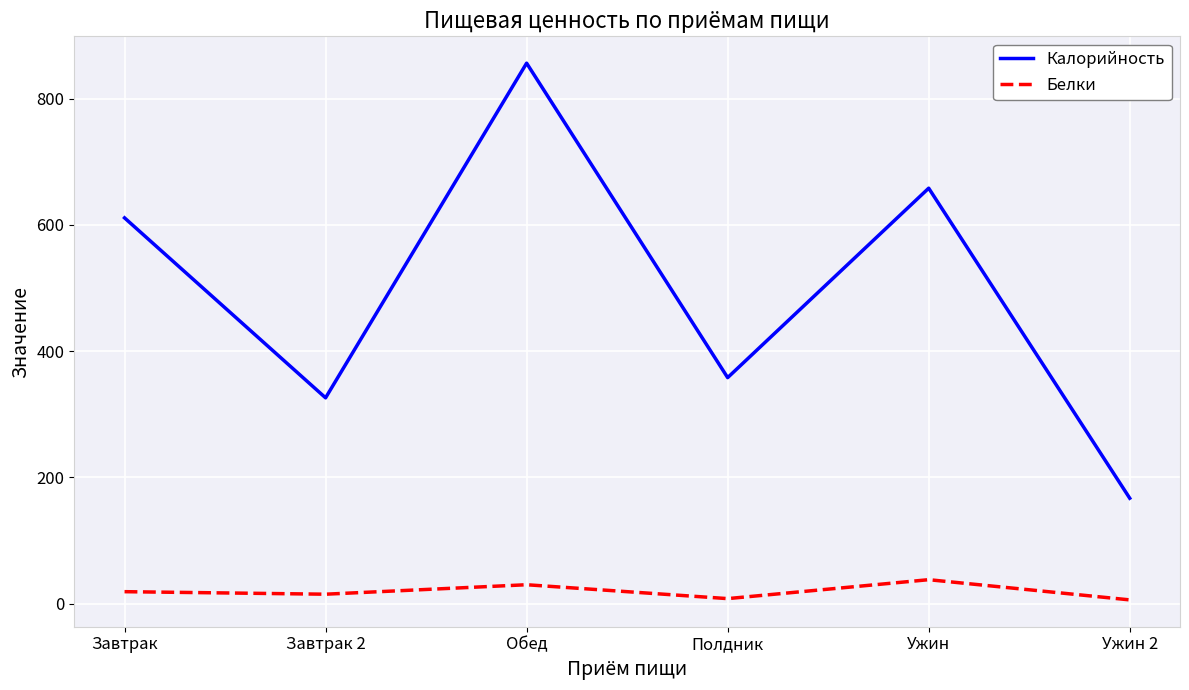

What is the highest value of the Белки series?

38